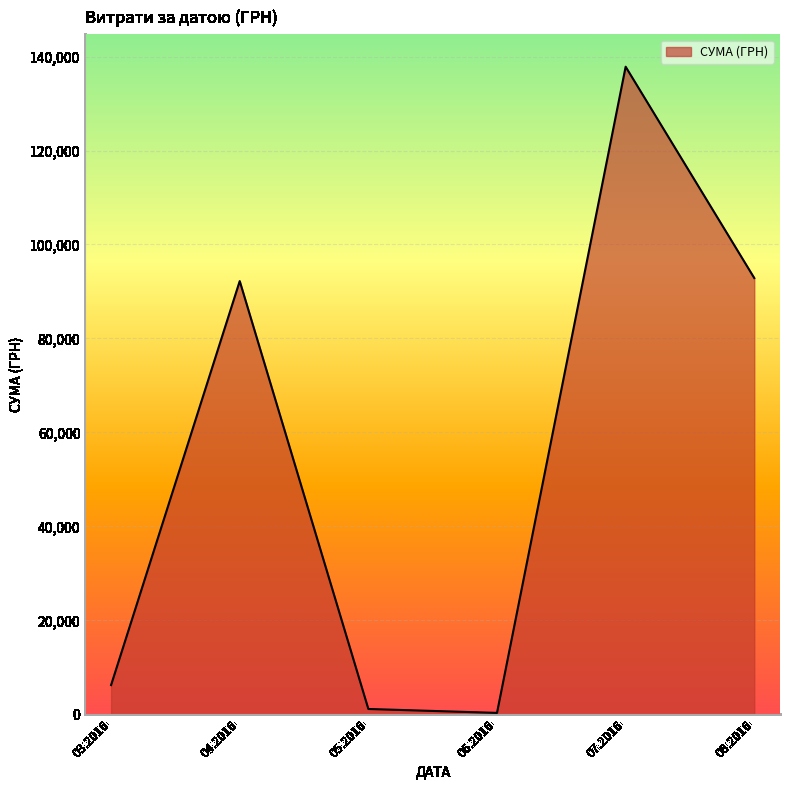

What is the maximum value shown in the chart?

137843.0